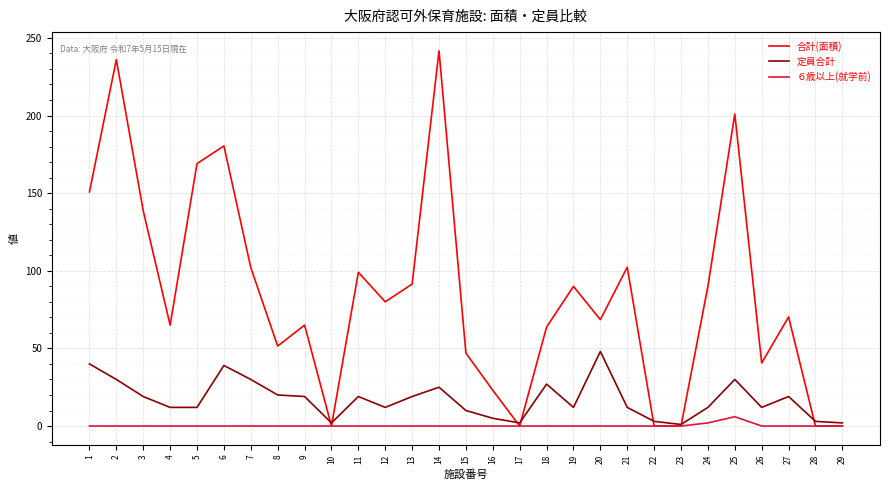

Is it true that ６歳以上(就学前) equals 0.0 at 16?

True